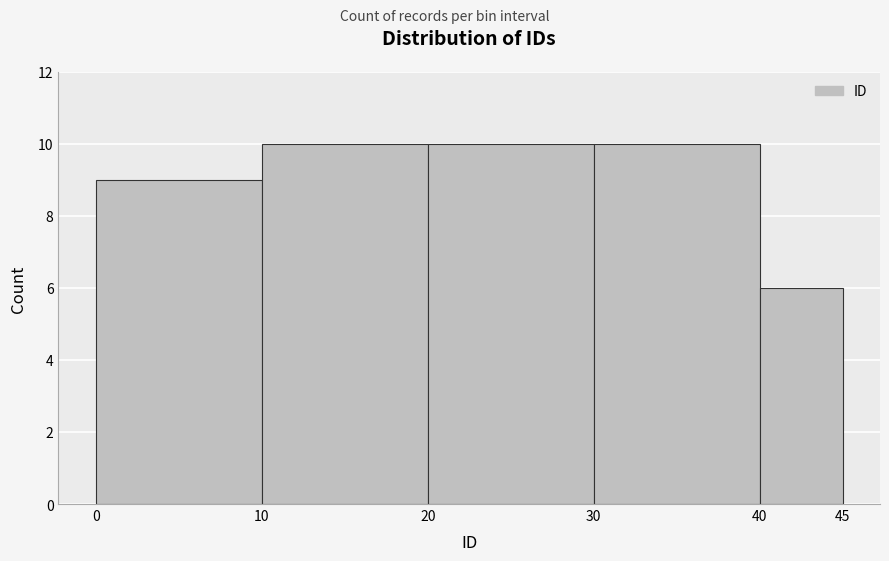

Reading left to right, transcribe this chart: for each bar, give the range it covers on the x-axis and its height. The values are not printed on the chart, so give them approximately, as read against the axis.

0 to 10: 9
10 to 20: 10
20 to 30: 10
30 to 40: 10
40 to 45: 6